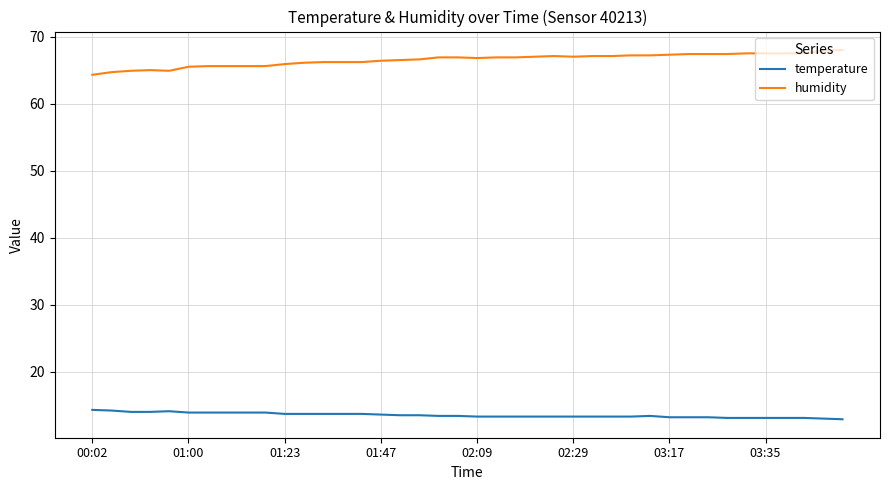

List the series in order of their peak value, highest first.

humidity, temperature